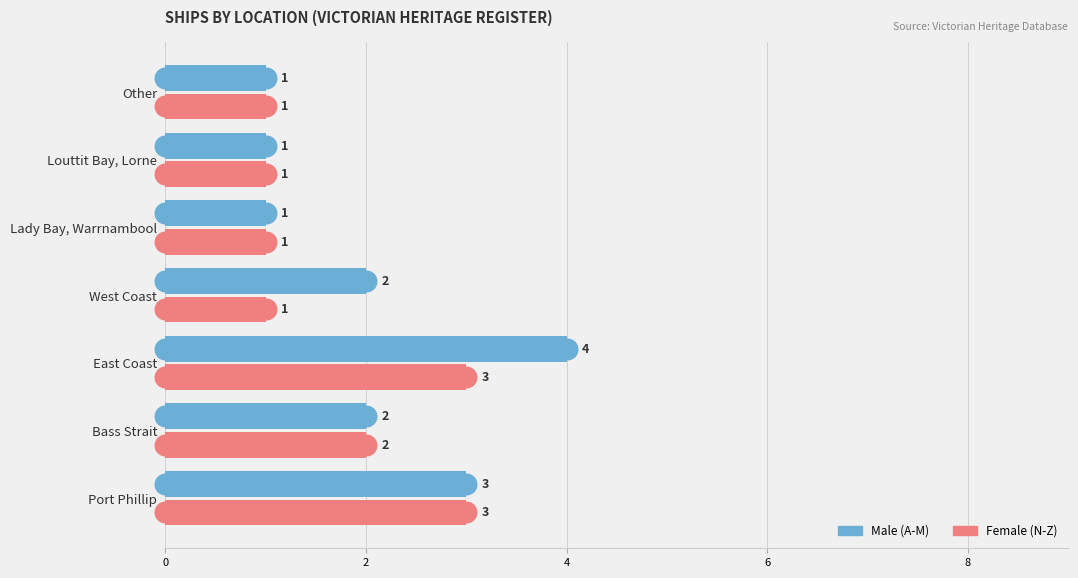

What is the total value across all series at Louttit Bay, Lorne?

2